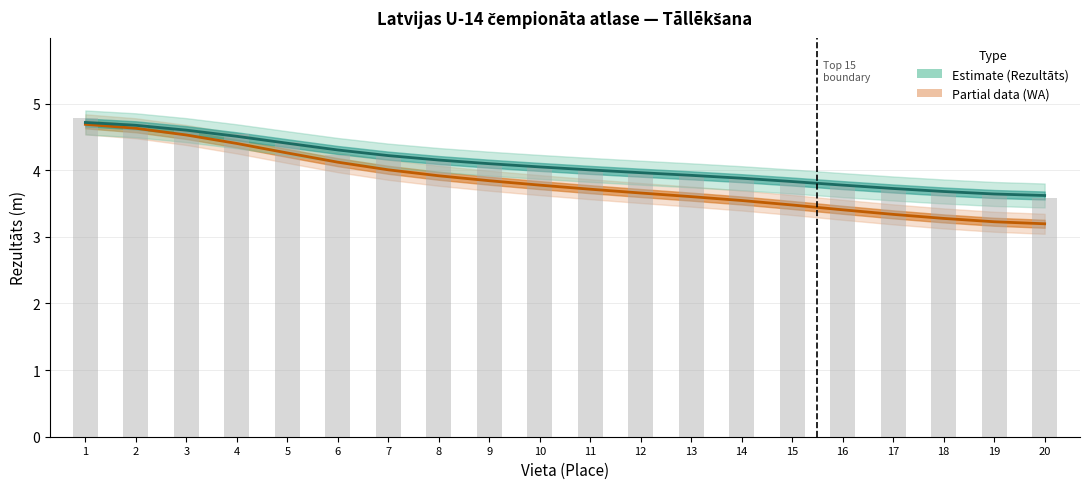

The WA Score (normalised) series shows 1.0 at 12. True or false?

False